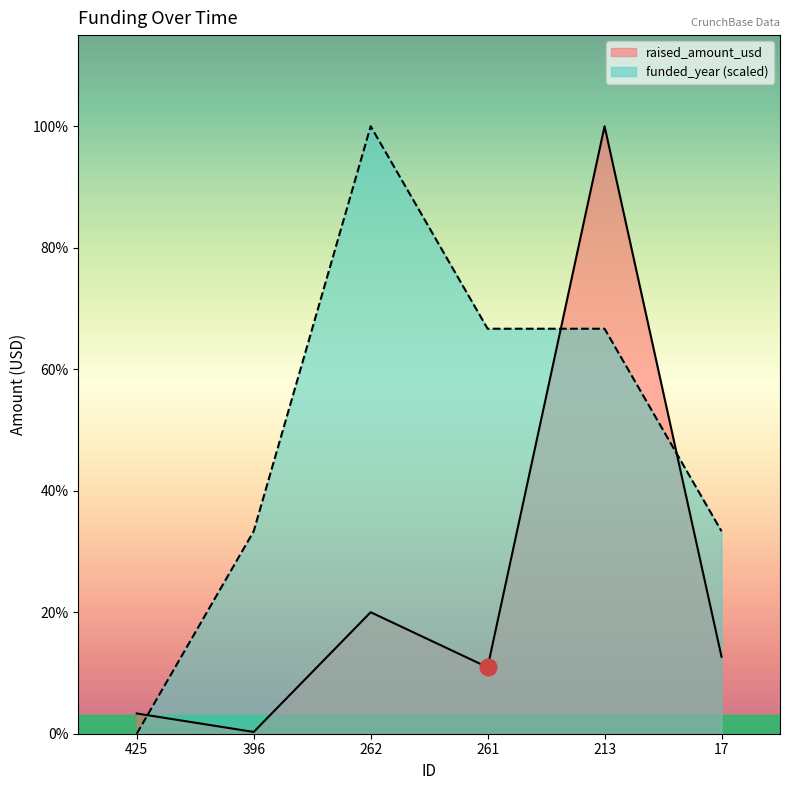

Which label corresponds to the largest value in the chart?

213